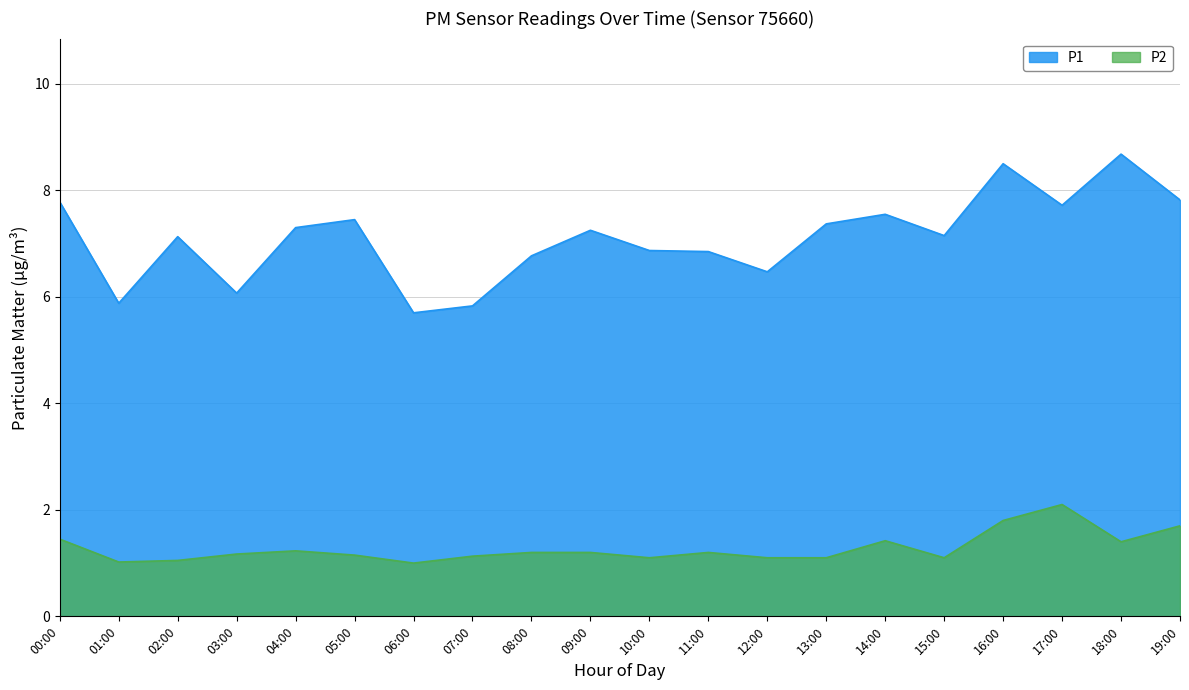

What is the value of the P2 point at the 18th from the left?

2.1